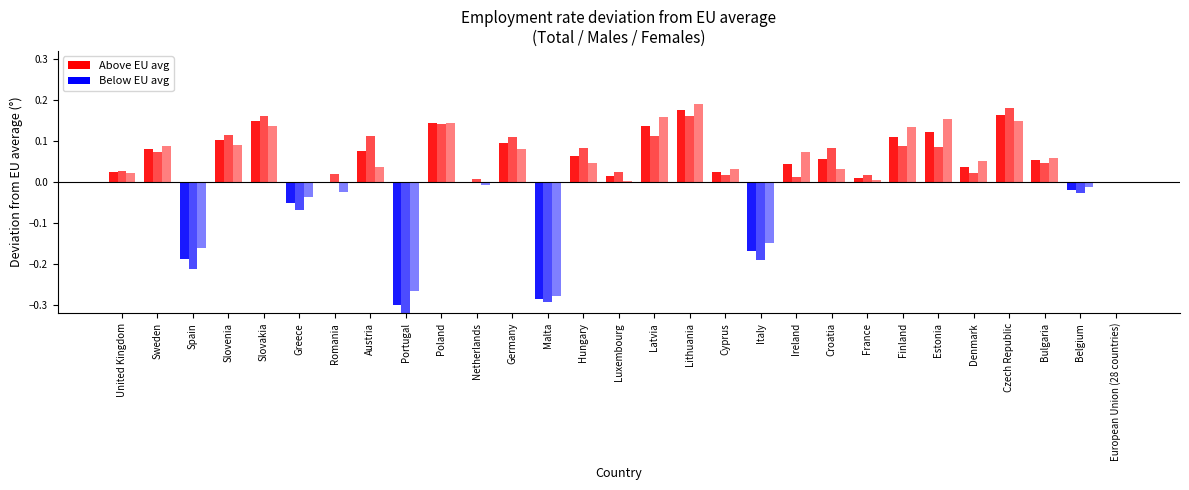

What is the difference between the maximum and minimum values in the Total series?

0.5